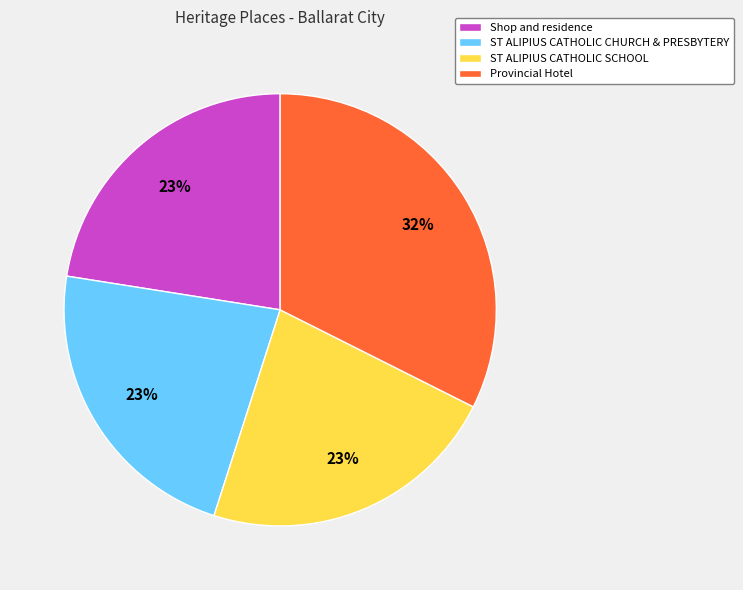

Approximately how many times larger is the value at Provincial Hotel compared to Shop and residence?

1.4